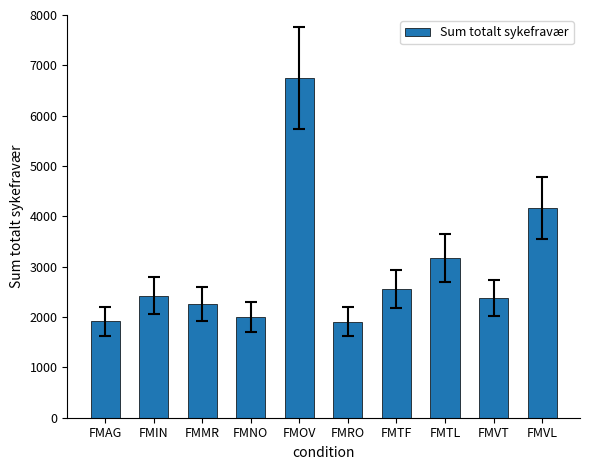

Count the number of data series in this chart.

1